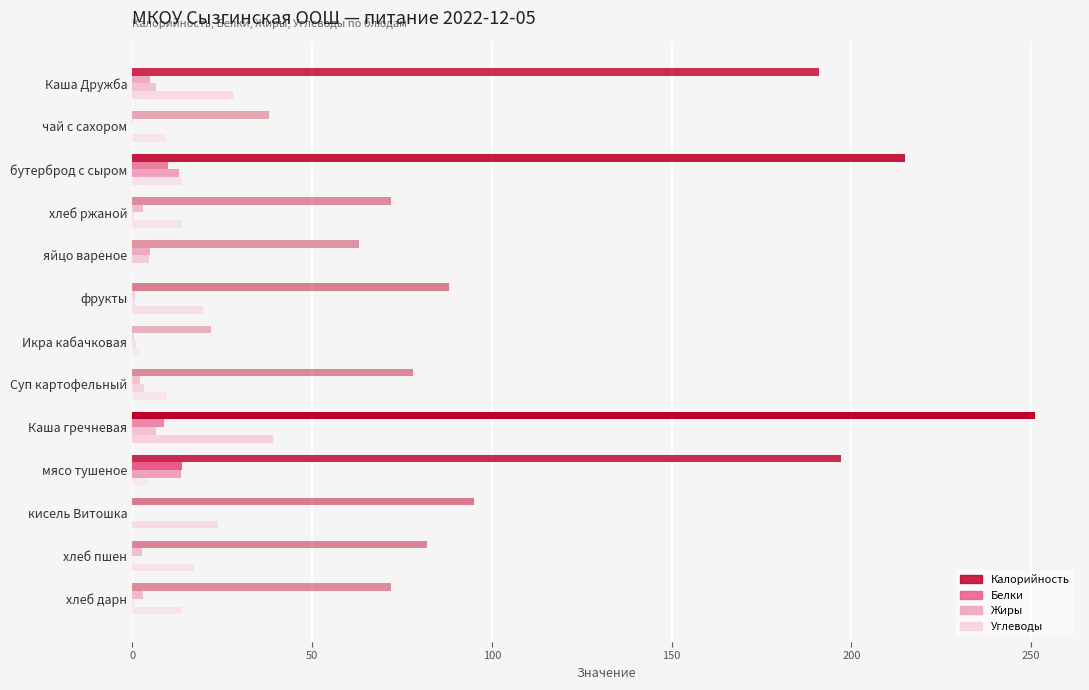

What is the sum of all Калорийность values?

1464.0